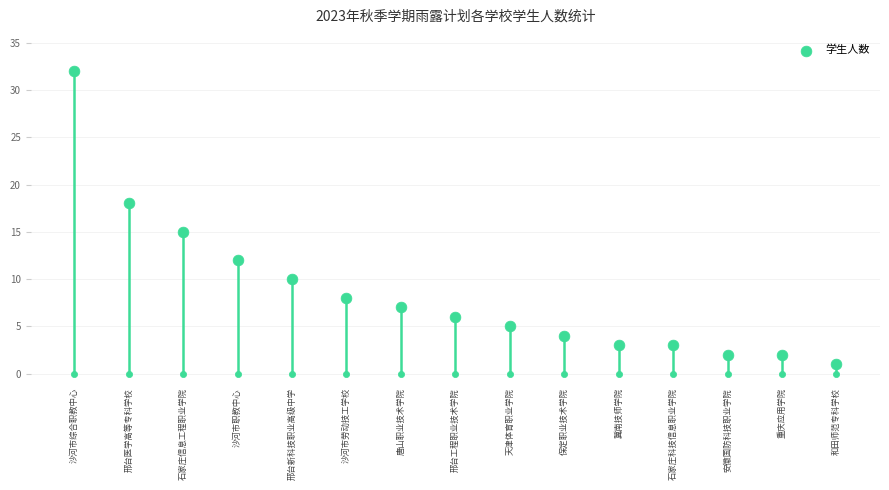

Approximately how many times larger is the value at 重庆应用学院 compared to 沙河市综合职教中心?

0.1